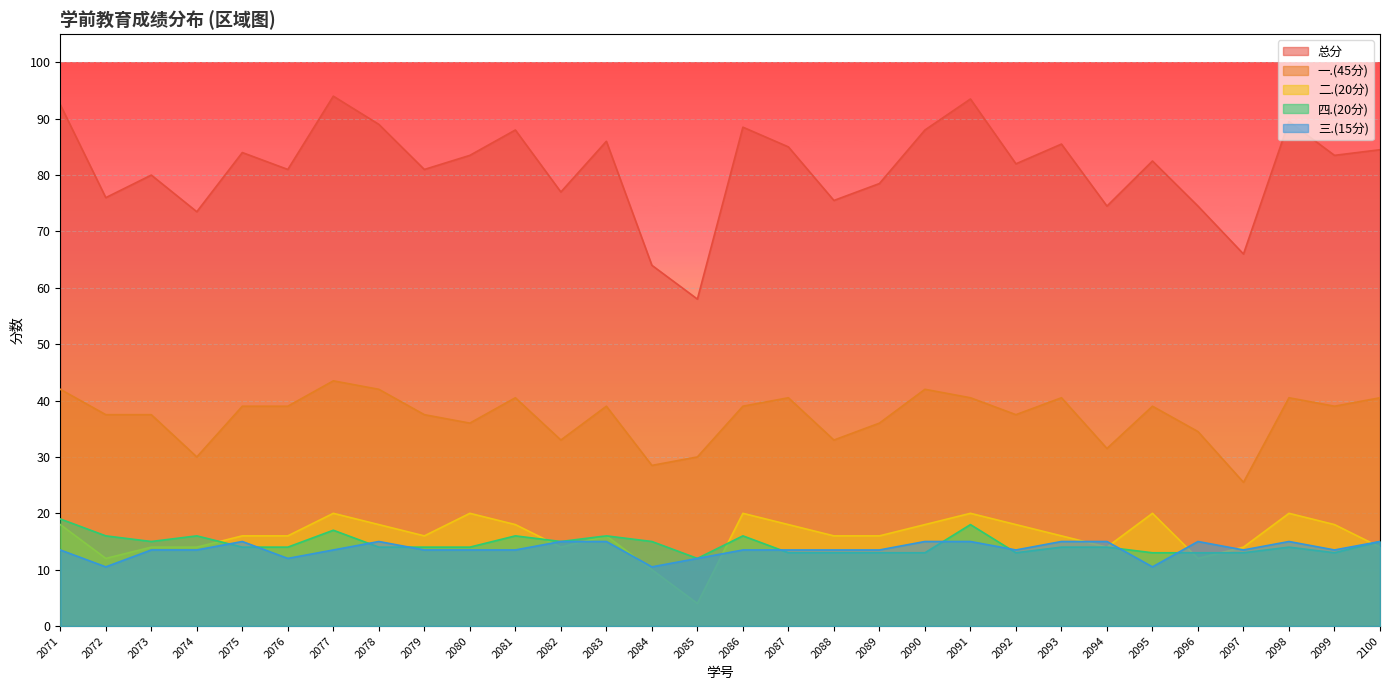

True or false: 一.(45分) and 三.(15分) cross at least once.

False